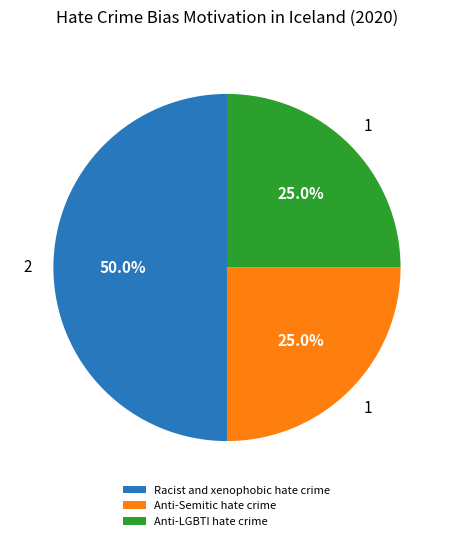

True or false: Anti-LGBTI hate crime accounts for 15% of the total.

False